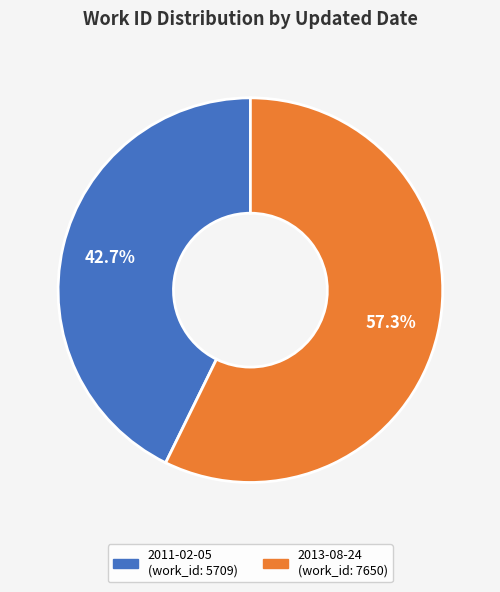

Approximately how many times larger is the value at 2011-02-05 compared to 2013-08-24?

0.7